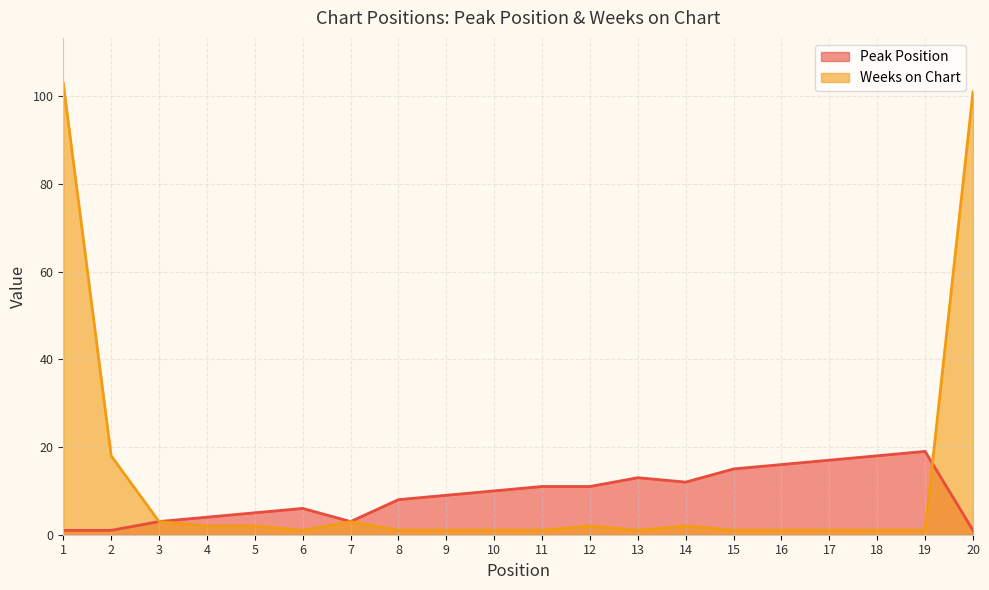

What is the difference between the maximum and second lowest values in the Peak Position series?

18